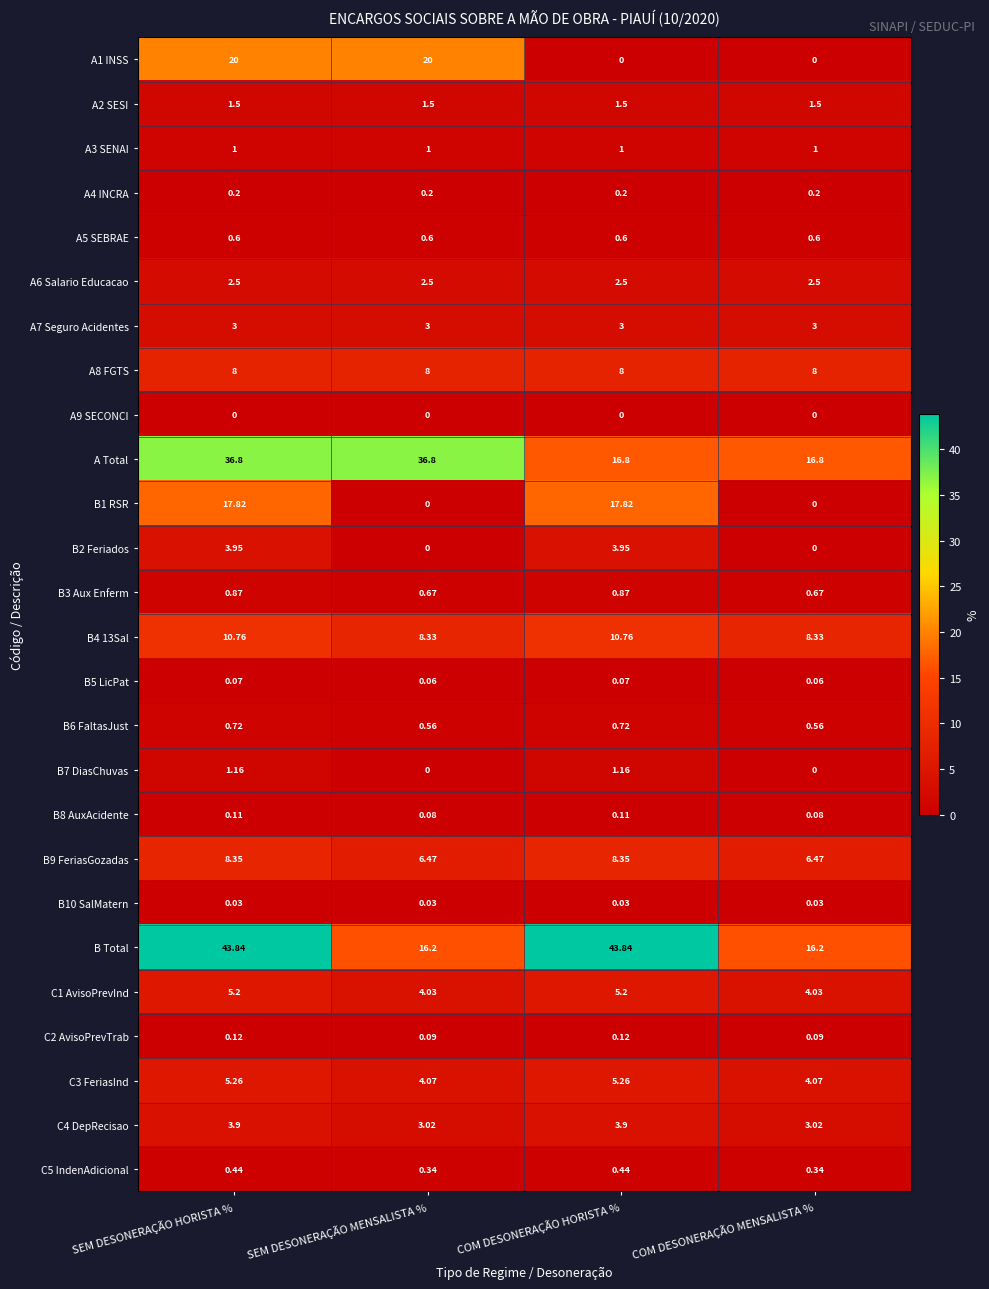

Which series has the largest range (max minus min)?

B Total